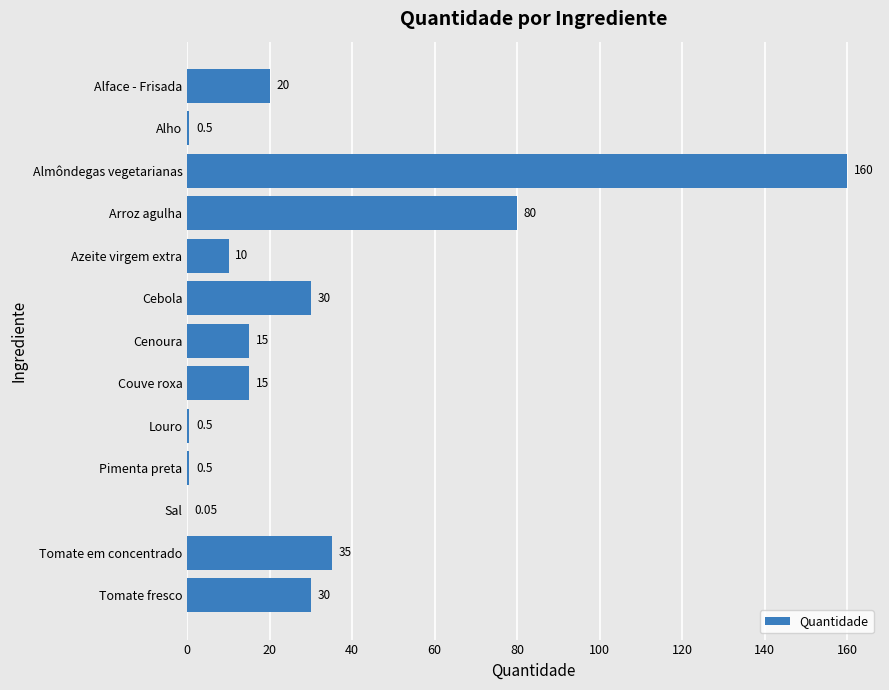

At which category does the chart reach its peak across all series?

Almôndegas vegetarianas